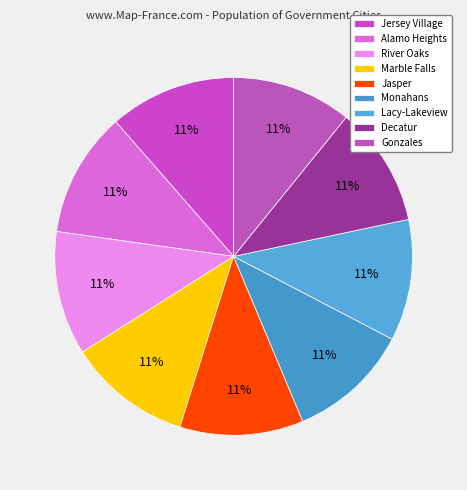

Do Decatur and Marble Falls together represent more than half of the pie?

No